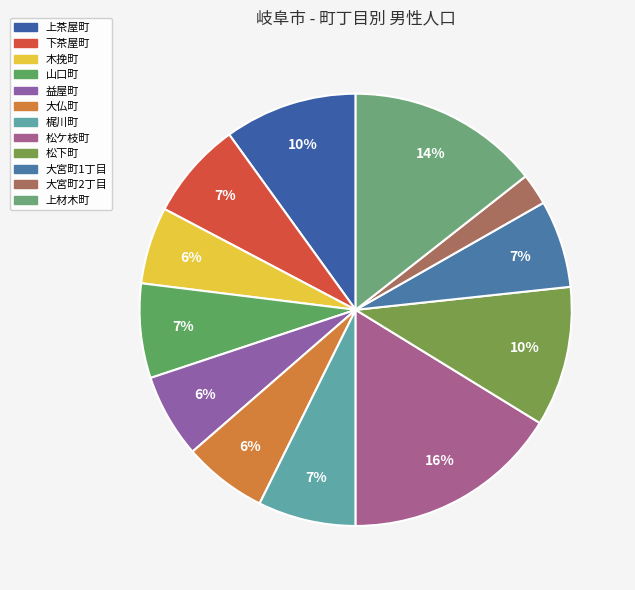

Combined, do 大仏町 and 下茶屋町 account for over 50%?

No